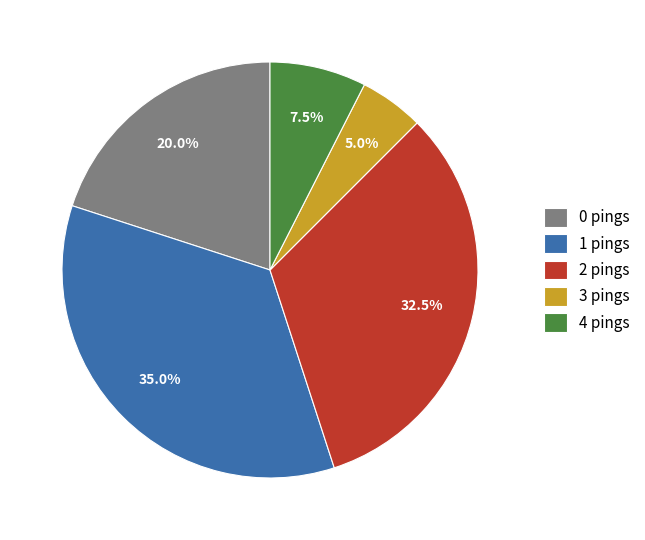

To the nearest percent, what is the average slice percentage?

20%